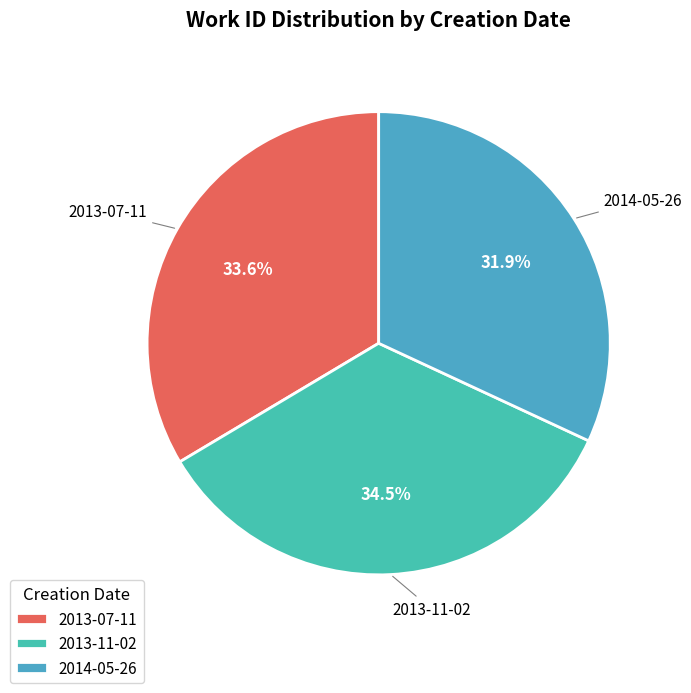

Which has a higher value, 2013-11-02 or 2013-07-11?

2013-11-02